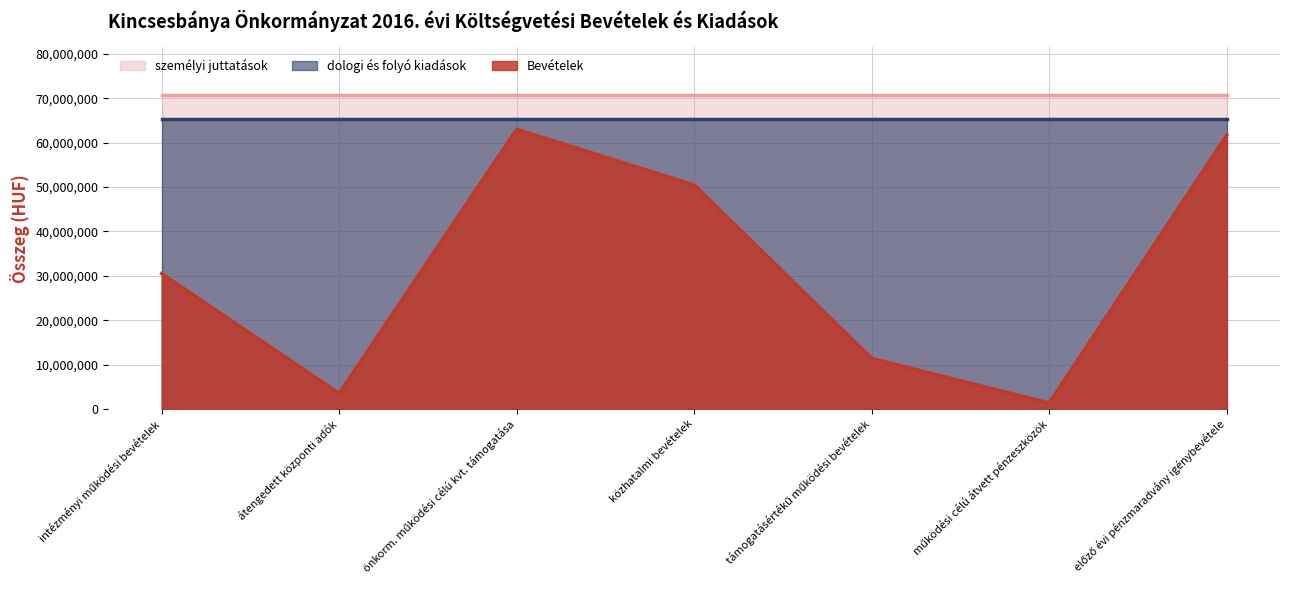

What position from the left is átengedett központi adók?

2